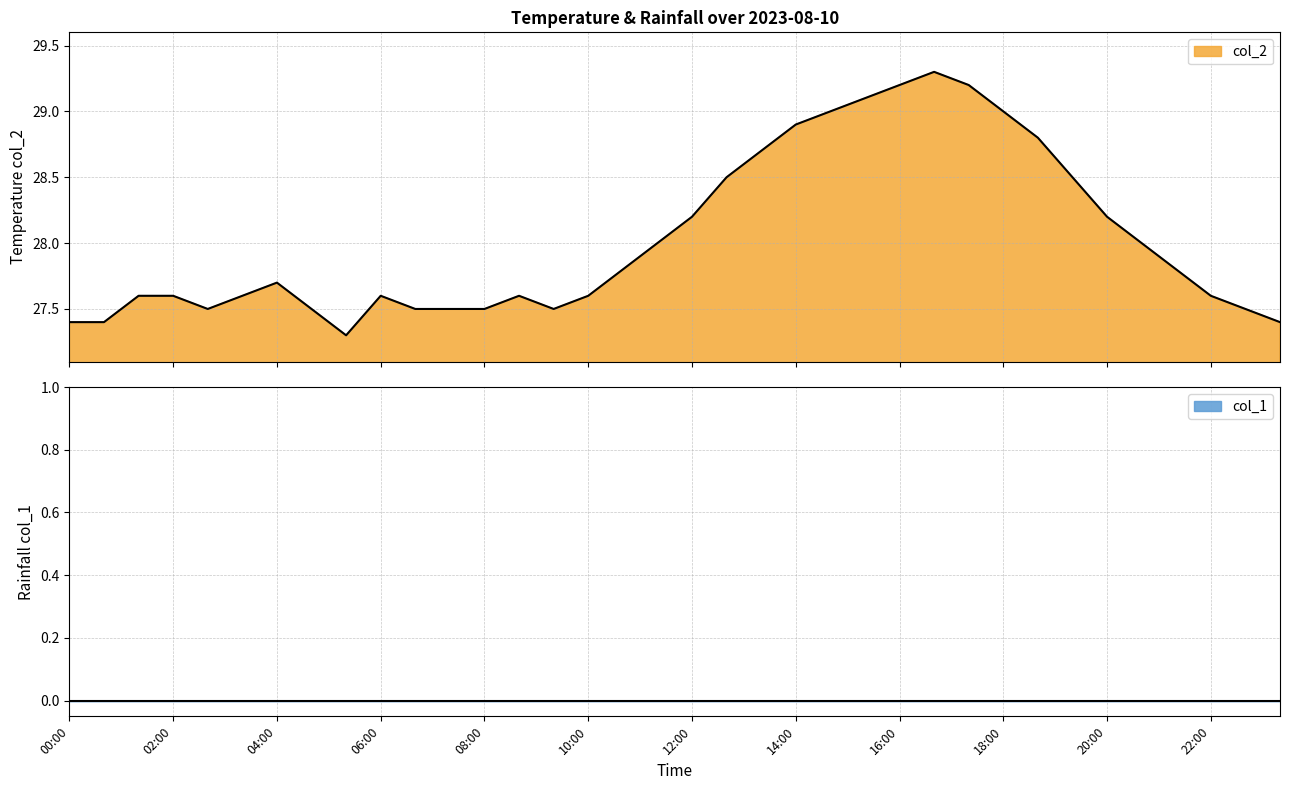

List the labels in order of value, smallest first.

05:20, 00:00, 00:40, 23:20, 02:40, 04:40, 06:40, 07:20, 08:00, 09:20, 22:40, 01:20, 02:00, 03:20, 06:00, 08:40, 10:00, 22:00, 04:00, 10:40, 21:20, 11:20, 20:40, 12:00, 20:00, 12:40, 19:20, 13:20, 18:40, 14:00, 14:40, 18:00, 15:20, 16:00, 17:20, 16:40